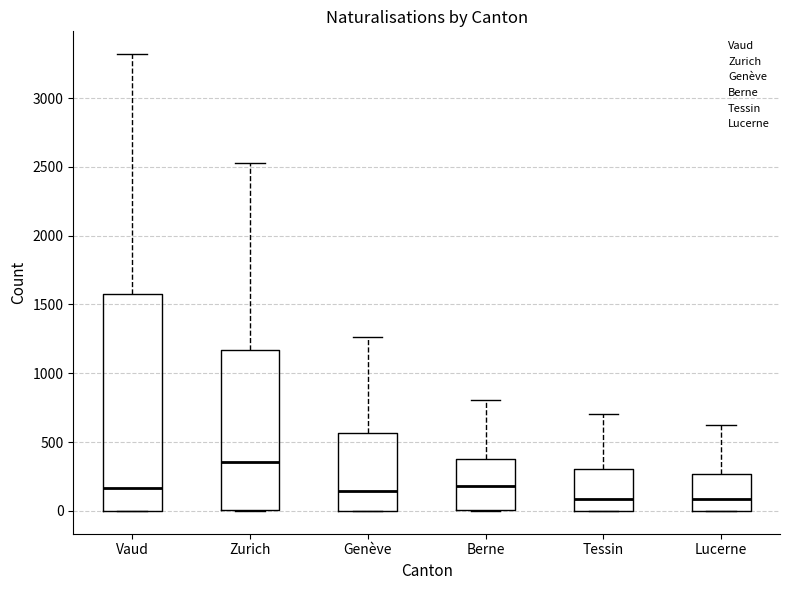

Reading left to right, transcribe this box plot: for each box, give where its median line is, the range the box spans, and where its two whiskers end, as read against the y-axis. The values are not printed on the chart, so give them approximately, as read against the axis.

Vaud: median 150, box 0 to 1600, whiskers 0 to 3300
Zurich: median 350, box 0 to 1150, whiskers 0 to 2550
Genève: median 150, box 0 to 550, whiskers 0 to 1250
Berne: median 200, box 0 to 400, whiskers 0 to 800
Tessin: median 100, box 0 to 300, whiskers 0 to 700
Lucerne: median 100, box 0 to 250, whiskers 0 to 650